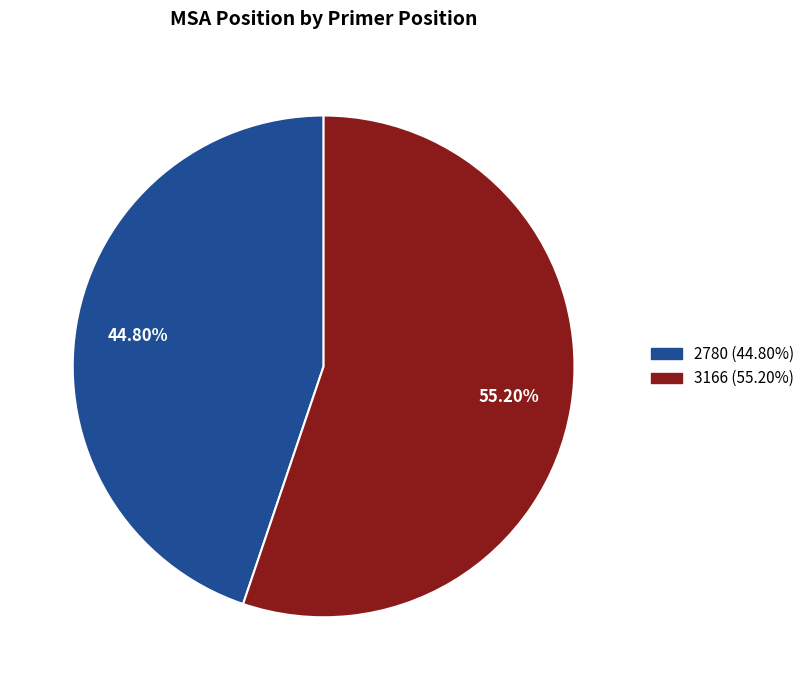

What is the largest slice in the pie chart?

3166